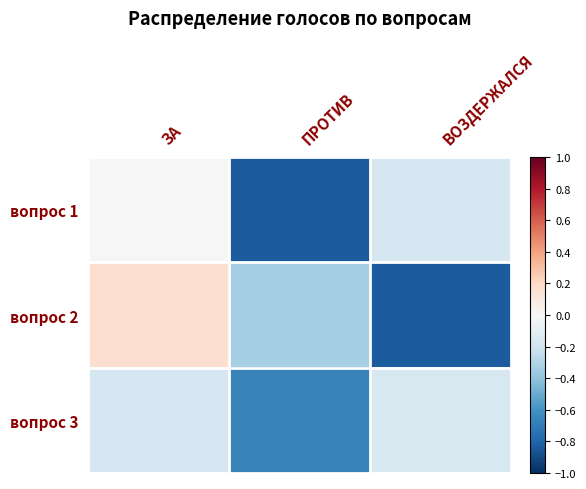

Reading left to right, list all the values displayed in this chart.

вопрос 1: ЗА=0.0	ПРОТИВ=-0.8	ВОЗДЕРЖАЛСЯ=-0.2
вопрос 2: ЗА=0.2	ПРОТИВ=-0.3	ВОЗДЕРЖАЛСЯ=-0.8
вопрос 3: ЗА=-0.2	ПРОТИВ=-0.7	ВОЗДЕРЖАЛСЯ=-0.2